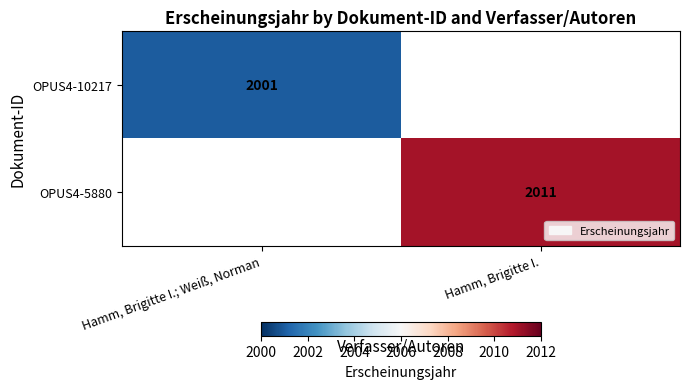

True or false: OPUS4-5880 has a value of 580.0 at Hamm, Brigitte I..

False